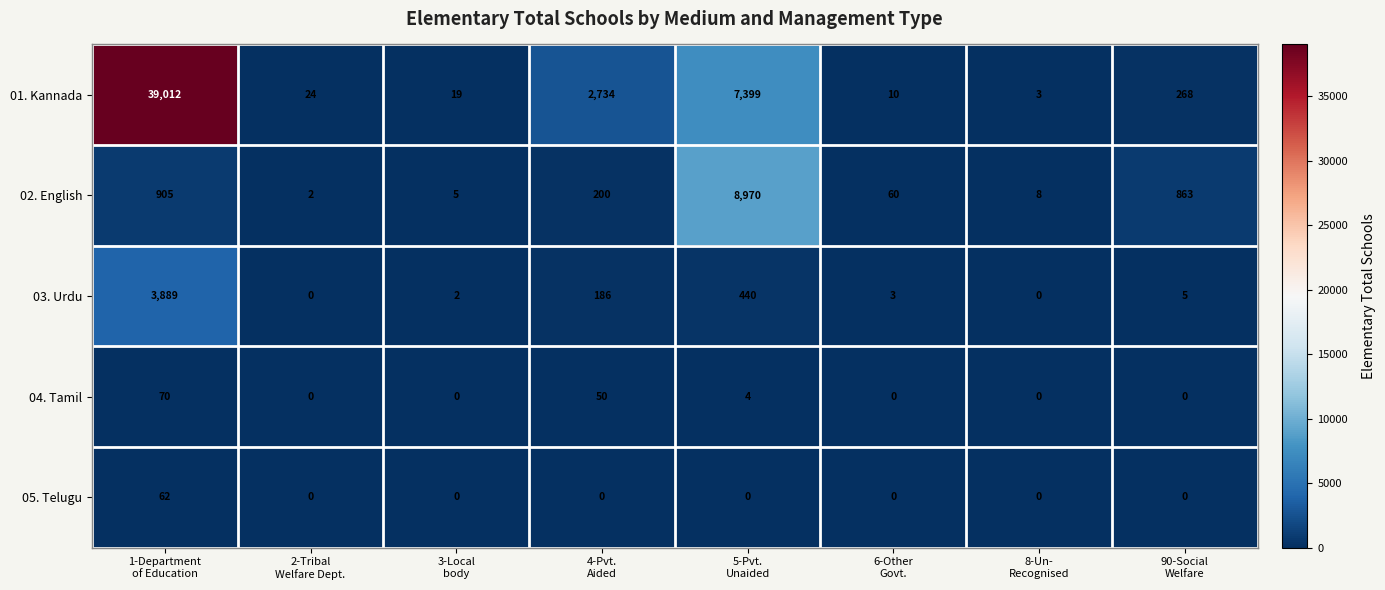

At which category is the sum across all series the highest?

1-Department
of Education